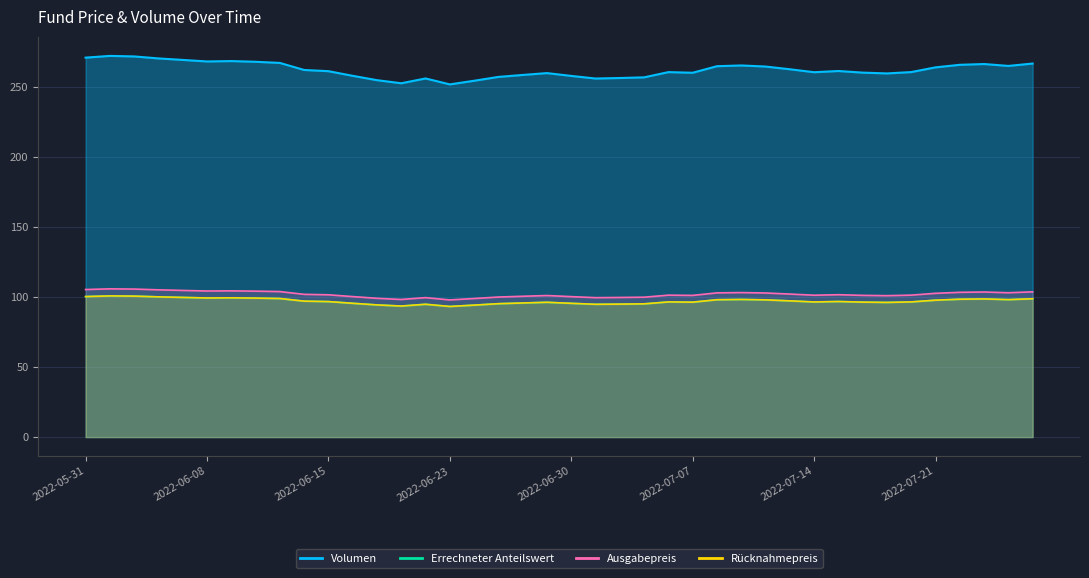

Reading left to right, extract all data points from this chart.

Errechneter Anteilswert: 100.5	100.9	100.8	100.2	99.8	99.5	99.5	99.4	99.1	97.2	96.9	95.7	94.5	93.7	95.0	93.4	94.3	95.4	95.9	96.4	95.6	94.9	95.1	95.2	96.6	96.5	98.2	98.4	98.1	97.4	96.6	96.9	96.5	96.3	96.6	97.9	98.6	98.8	98.3	98.9
Ausgabepreis: 105.5	106.0	105.8	105.3	104.8	104.4	104.5	104.3	104.0	102.0	101.7	100.4	99.2	98.4	99.7	98.0	99.1	100.1	100.7	101.2	100.4	99.7	99.8	100.0	101.5	101.3	103.1	103.3	103.0	102.2	101.4	101.8	101.3	101.1	101.5	102.8	103.5	103.7	103.2	103.8
Rücknahmepreis: 100.5	100.9	100.8	100.2	99.8	99.5	99.5	99.4	99.1	97.2	96.9	95.7	94.5	93.7	95.0	93.4	94.3	95.4	95.9	96.4	95.6	94.9	95.1	95.2	96.6	96.5	98.2	98.4	98.1	97.4	96.6	96.9	96.5	96.3	96.6	97.9	98.6	98.8	98.3	98.9